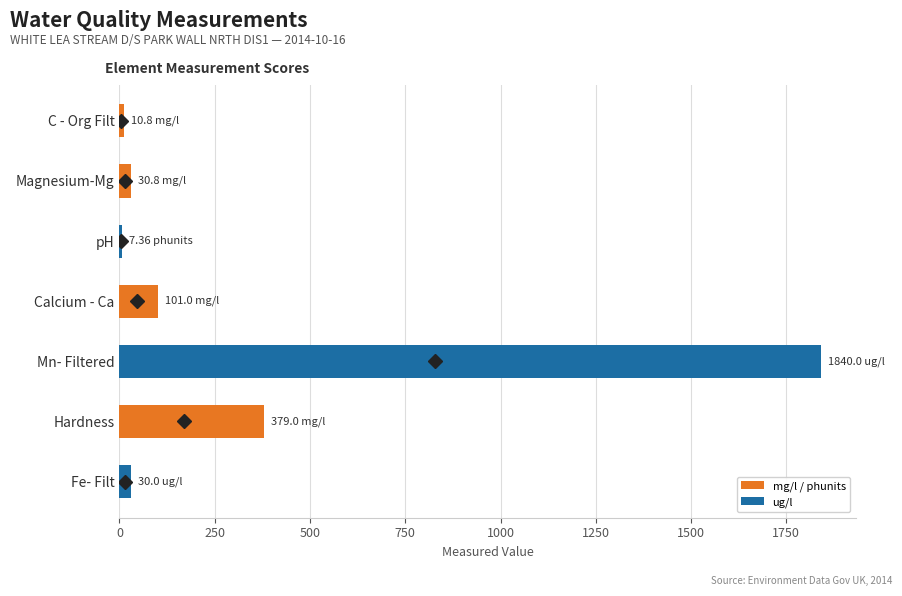

What is the sum of all values?

2399.0